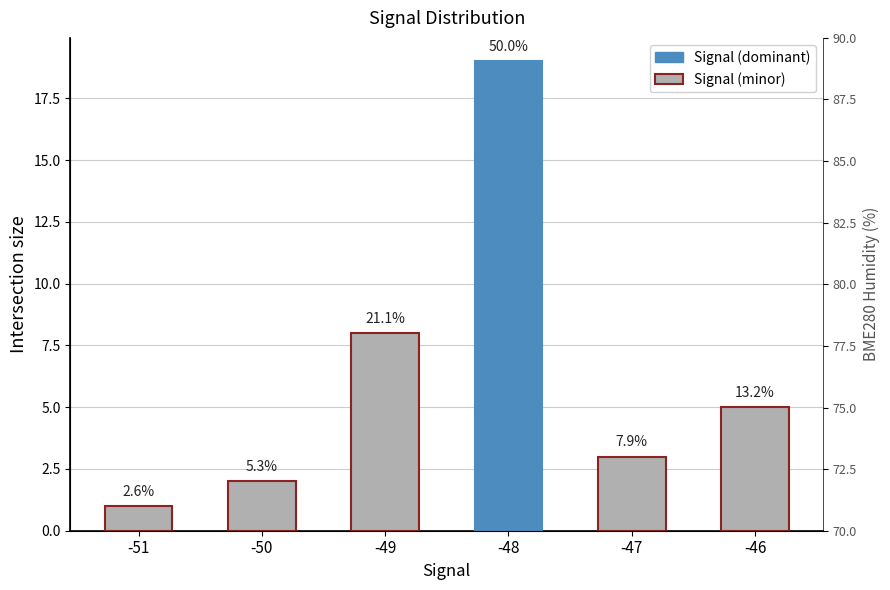

Does the chart contain any negative values?

No